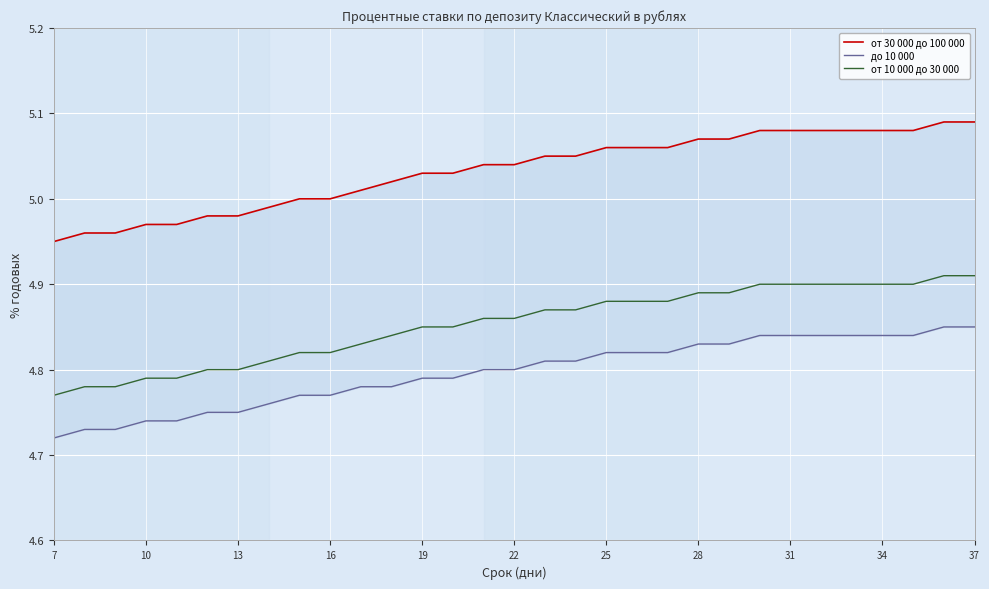

Which series has the widest spread of values?

от 10 000 до 30 000